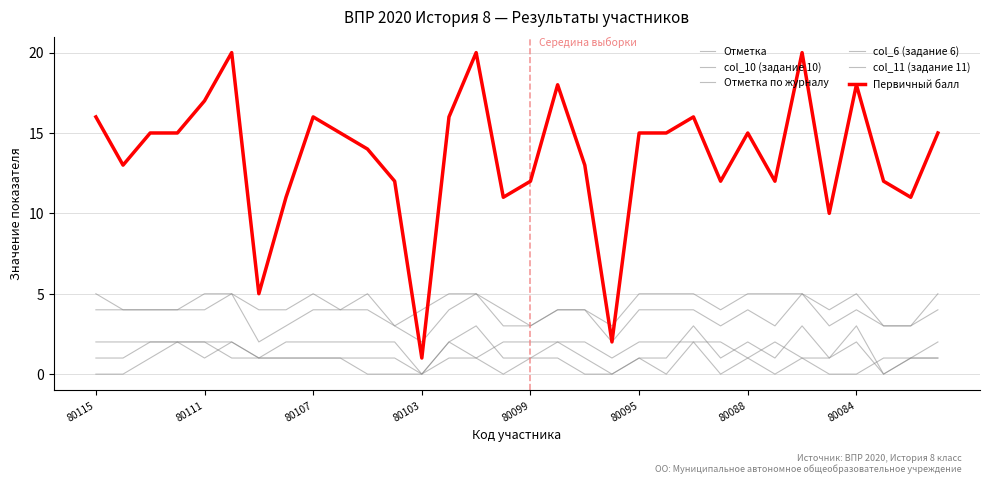

Count the number of categories in the chart.

32